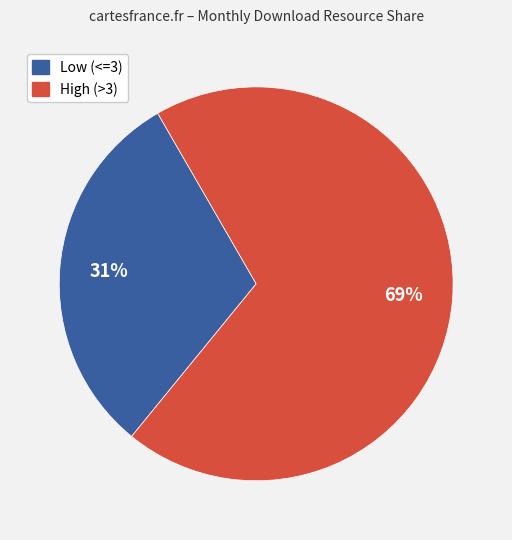

Rank the categories by value from highest to lowest.

High (>3), Low (<=3)